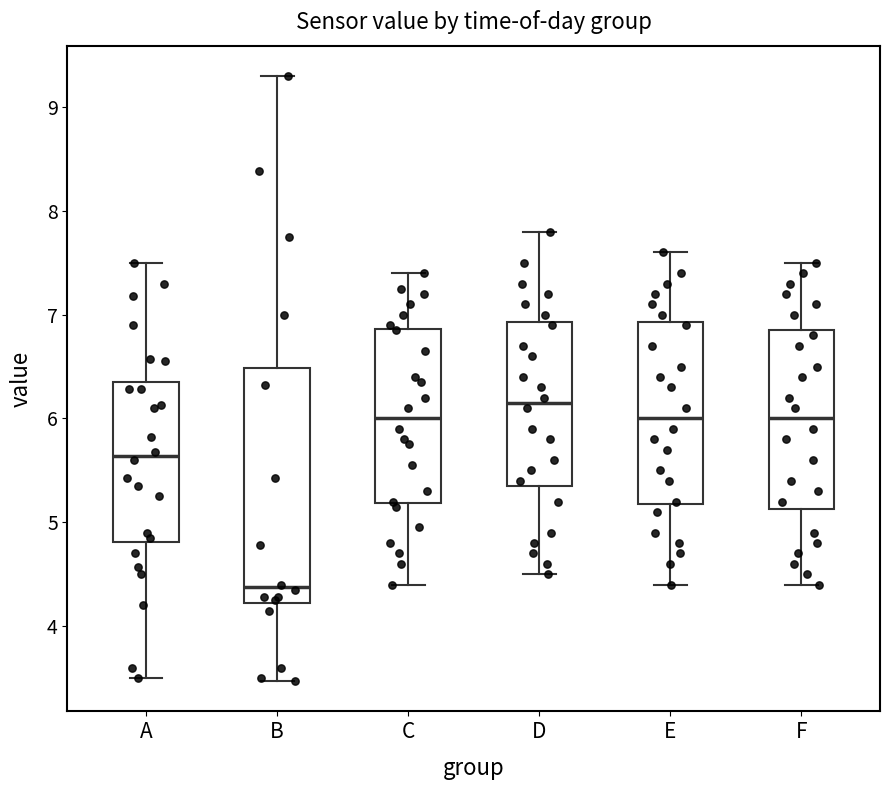

Reading left to right, read every box against the y-axis: the position of its median line, the range the box covers, and the ends of its whiskers. The values are not printed on the chart, so give them approximately, as read against the axis.

A: median 5.6, box 4.8 to 6.3, whiskers 3.5 to 7.5
B: median 4.4, box 4.2 to 6.5, whiskers 3.5 to 9.3
C: median 6.0, box 5.2 to 6.9, whiskers 4.4 to 7.4
D: median 6.2, box 5.4 to 6.9, whiskers 4.5 to 7.8
E: median 6.0, box 5.2 to 6.9, whiskers 4.4 to 7.6
F: median 6.0, box 5.1 to 6.9, whiskers 4.4 to 7.5